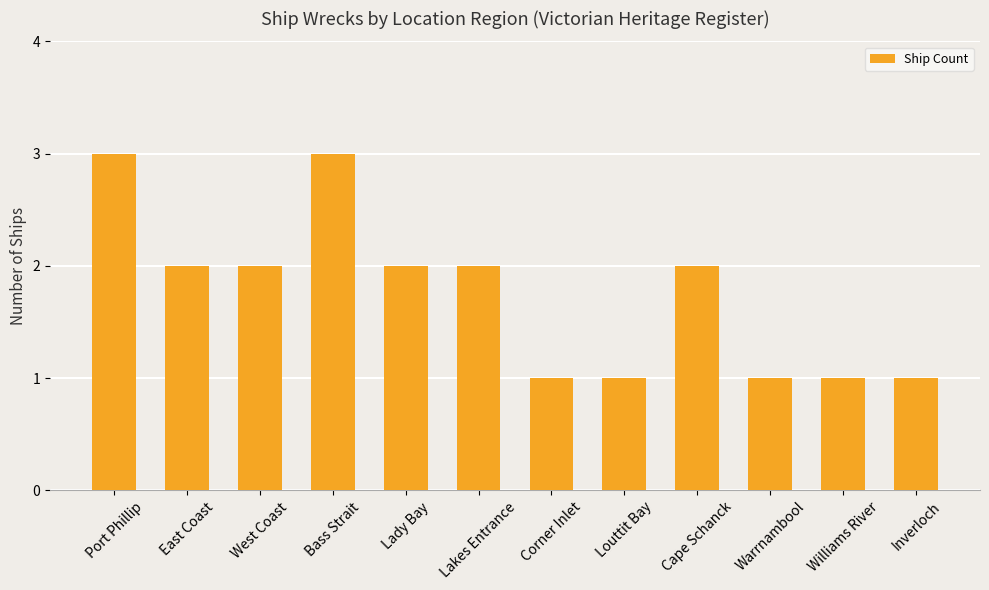

What is the minimum value shown in the chart?

1